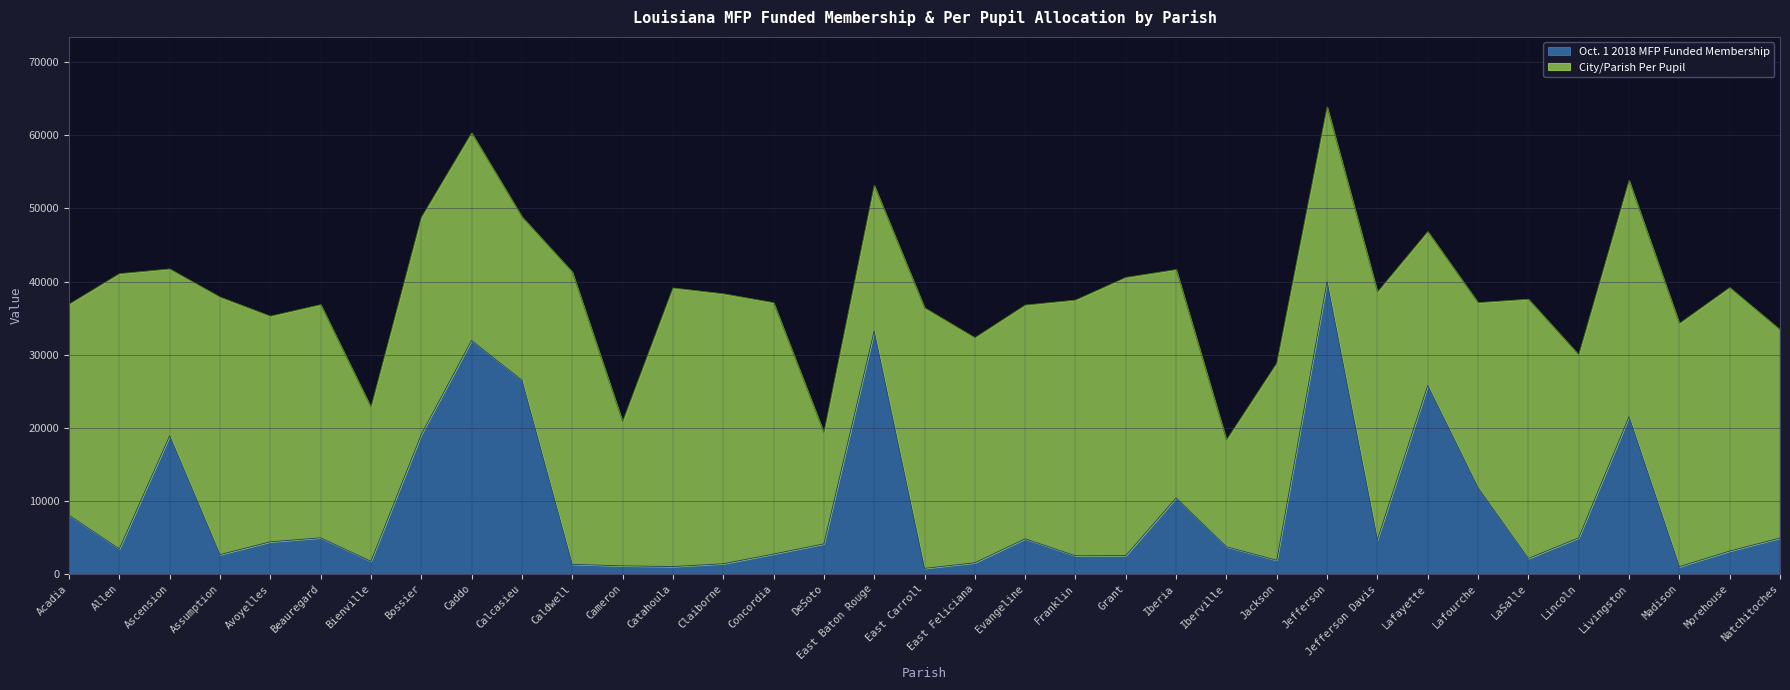

Reading left to right, transcribe all the data shown in this chart.

8046.0	3432.8	18894.6	2644.2	4395.1	4939.3	1738.1	19077.7	31943.8	26510.5	1314.9	1106.2	1008.3	1391.5	2722.6	4107.3	33222.1	759.6	1529.5	4805.6	2488.4	2515.6	10407.5	3726.6	1876.1	40000.0	4691.5	25776.5	11801.6	2118.8	4938.5	21519.3	993.8	3130.5	4907.8